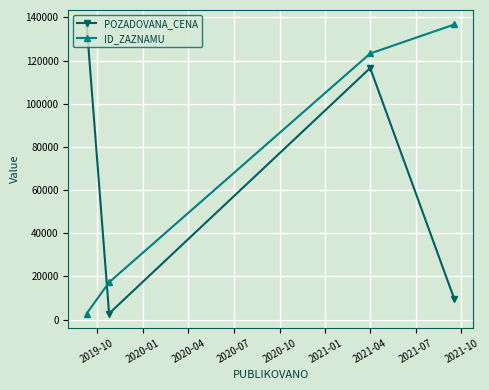

What is the maximum value shown in the chart?

136770.0